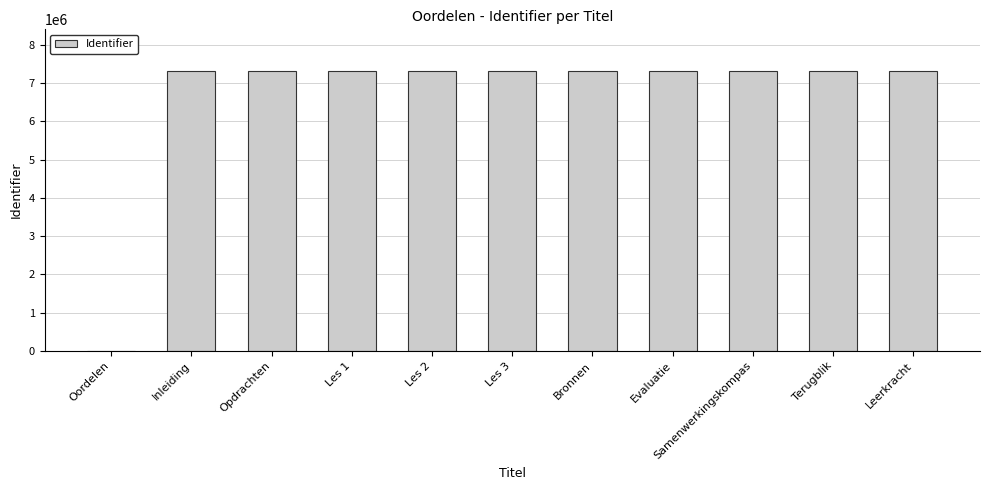

At which label is the value closest to 3653681?

Inleiding